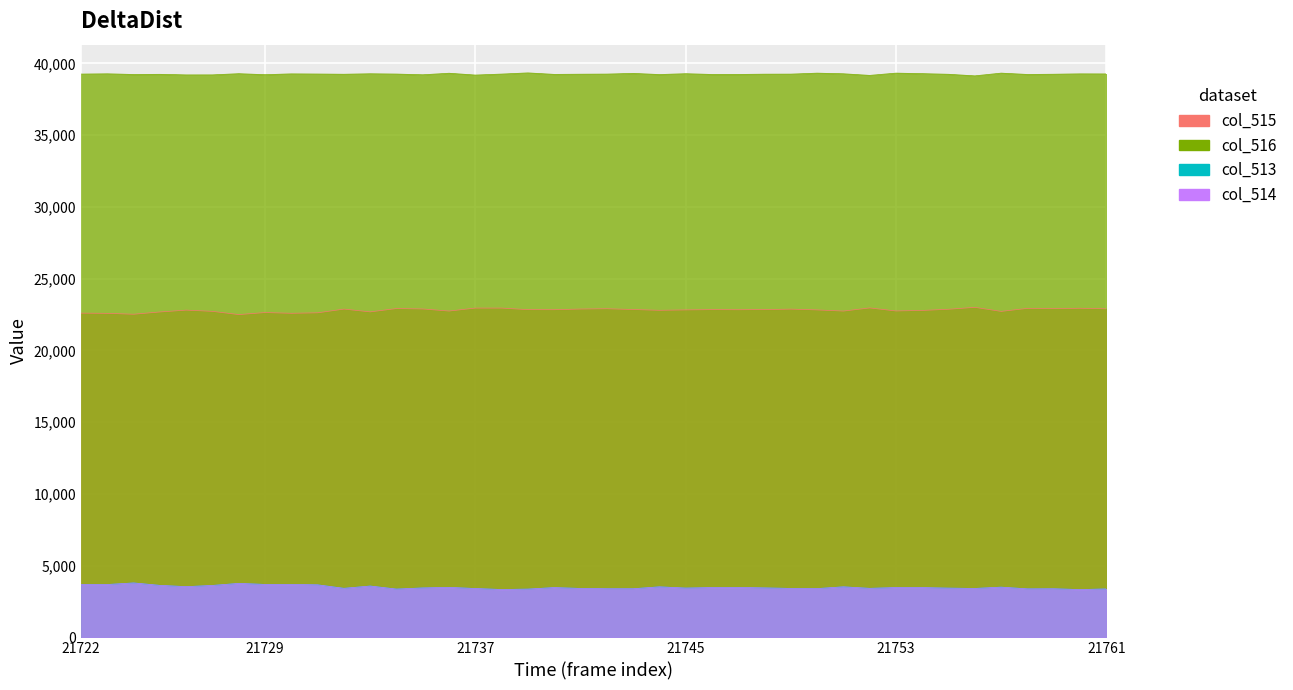

Where is the first local maximum for col_516?

21723